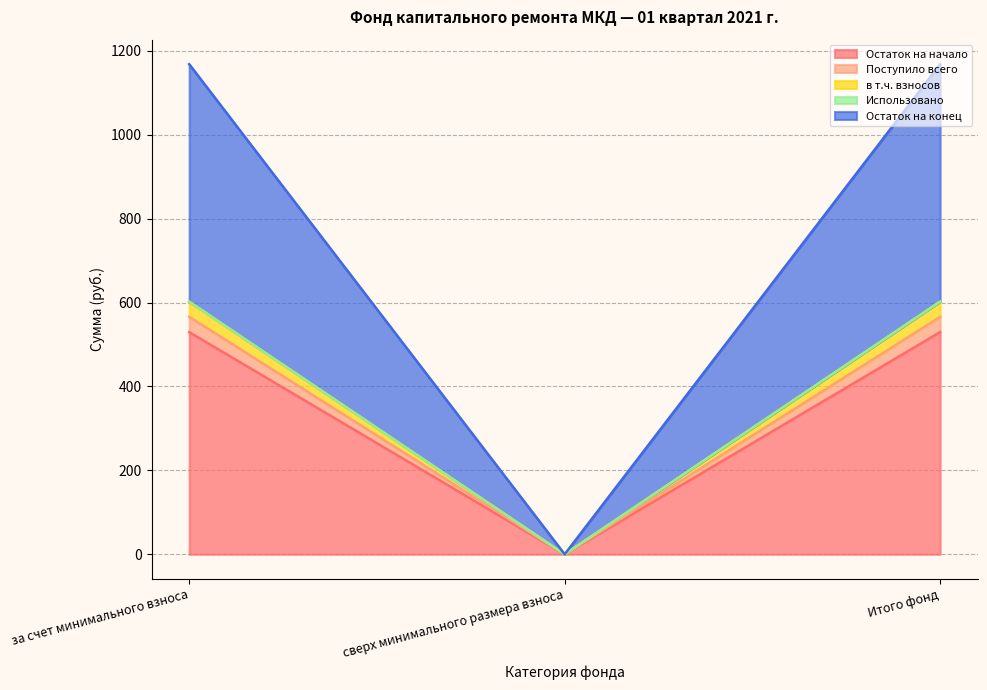

At how many categories does at least one series exceed 899?

2